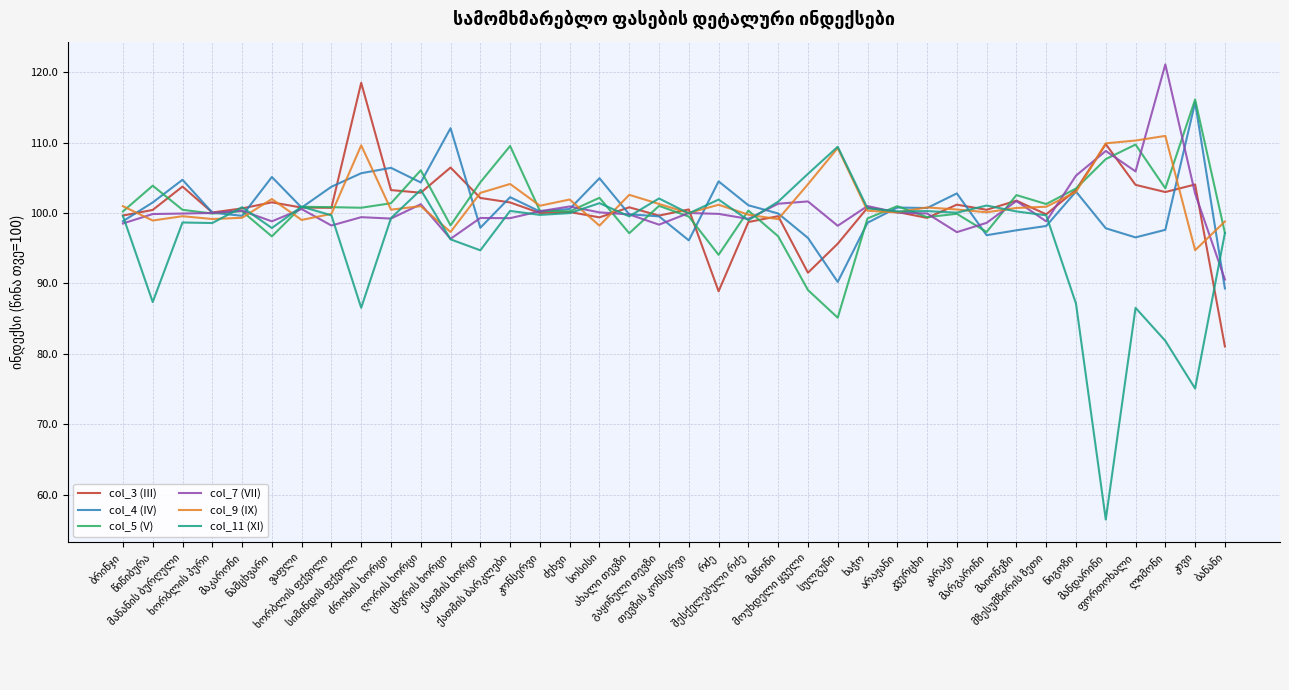

What is the greatest value displayed?

121.1